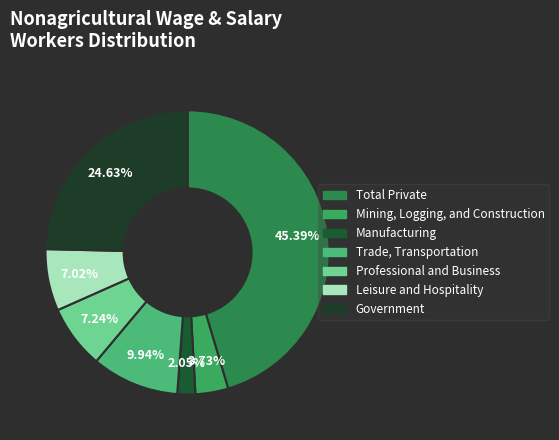

Is it true that Trade, Transportation is 19% of the pie?

False